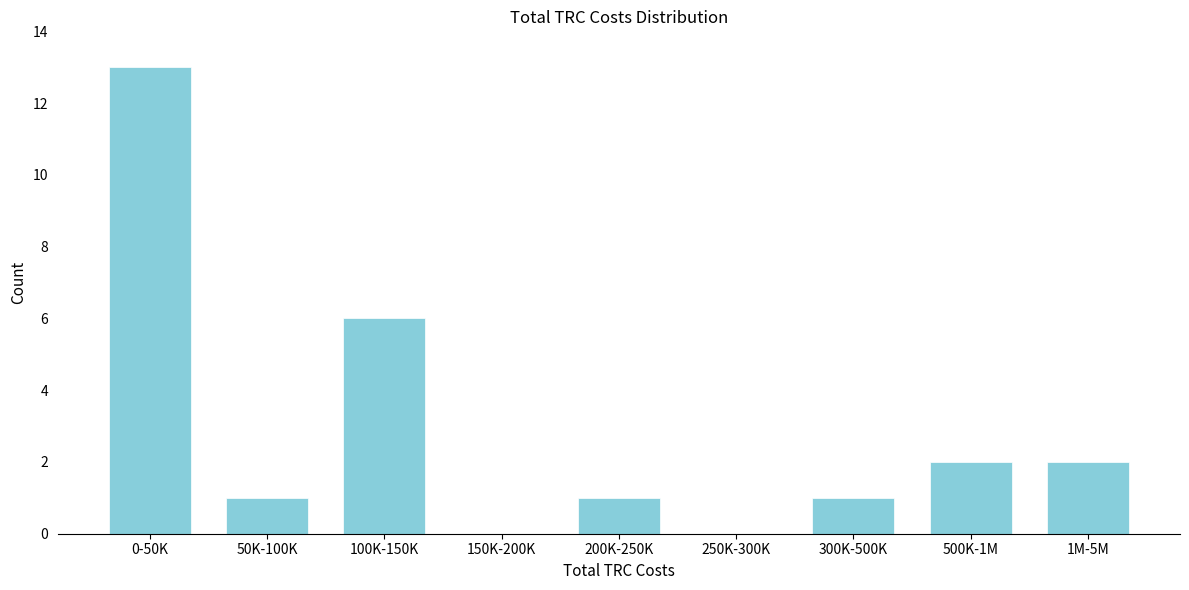

Reading left to right, what are all the values shown in this chart?

0-50K=13	50K-100K=1	100K-150K=6	150K-200K=0	200K-250K=1	250K-300K=0	300K-500K=1	500K-1M=2	1M-5M=2